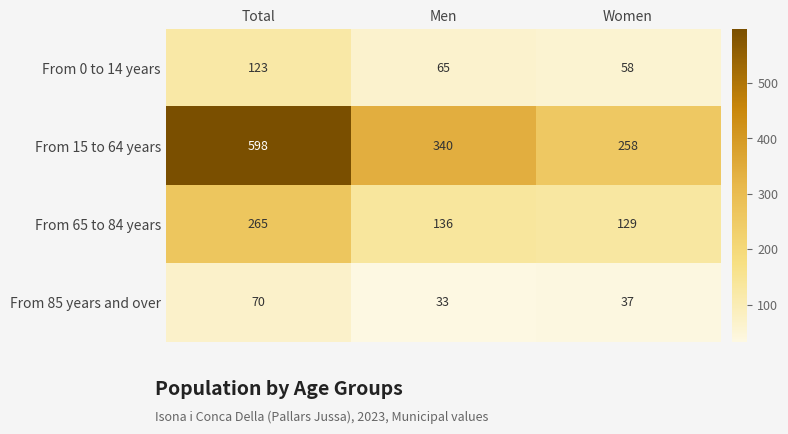

How many distinct data groups are displayed?

4